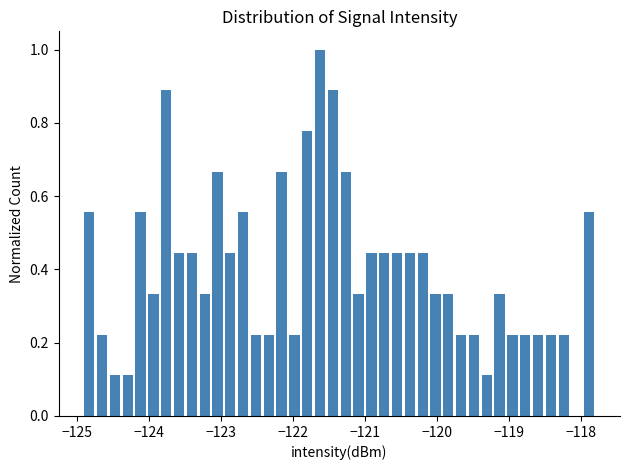

Around what value on the x-axis is the tallest bar? Give the approximate position of its centre, as read against the axis.

-121.6